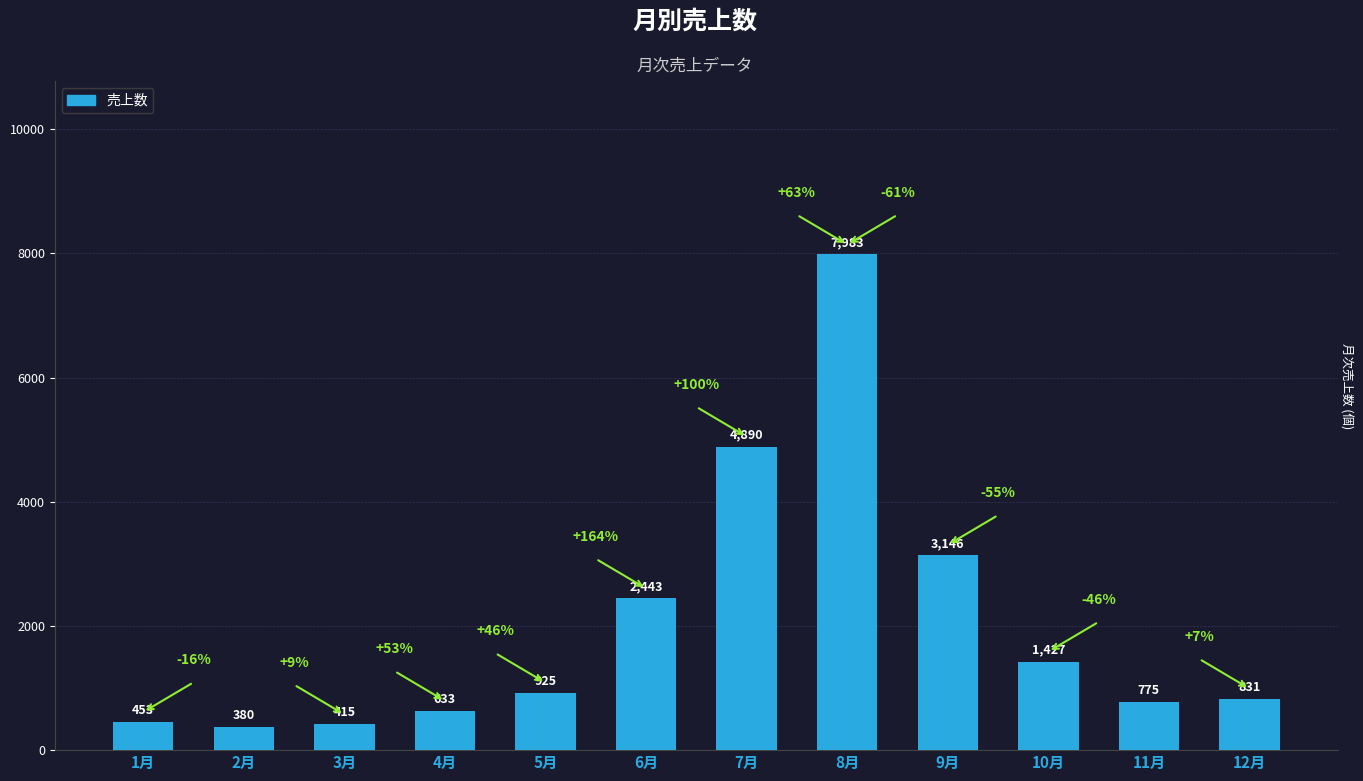

What is the change in value from 1月 to 10月?

+974